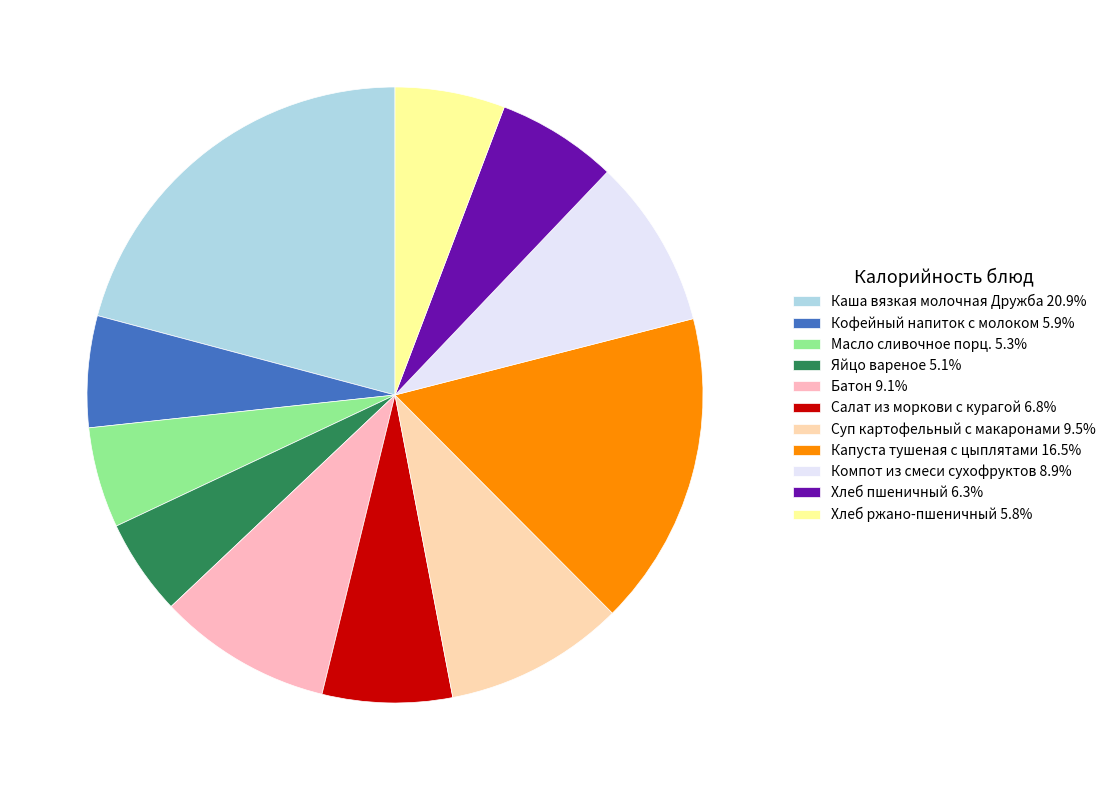

Count the number of slices in the pie.

11